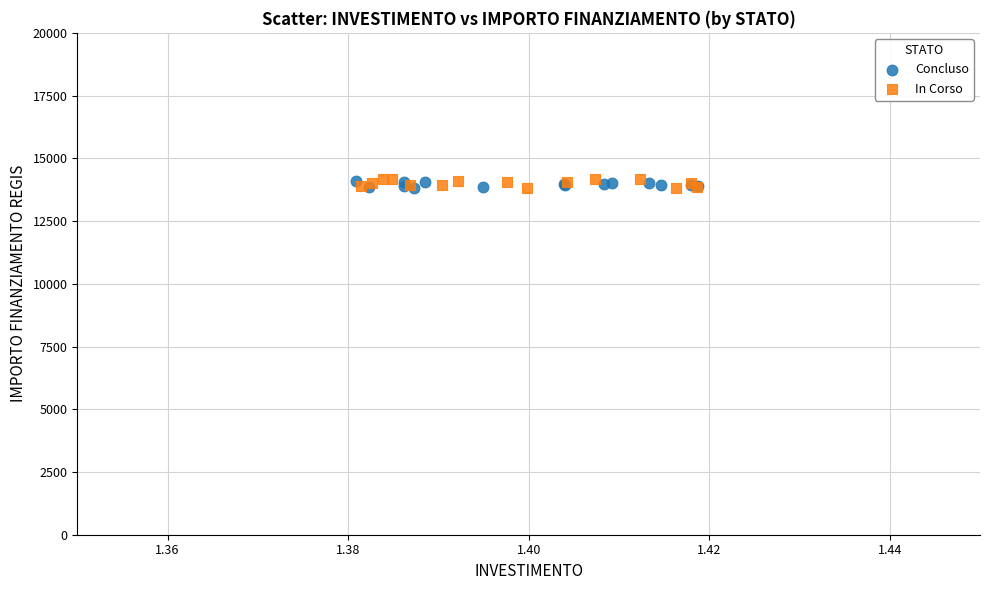

What are all the series names shown in the legend?

Concluso, In Corso